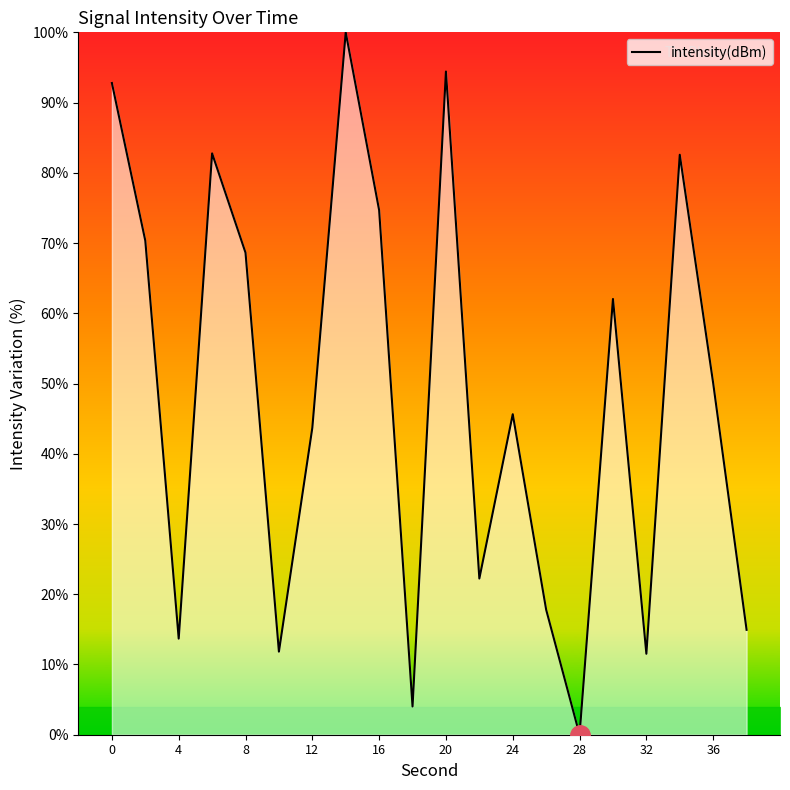

How many positive values are there?

19